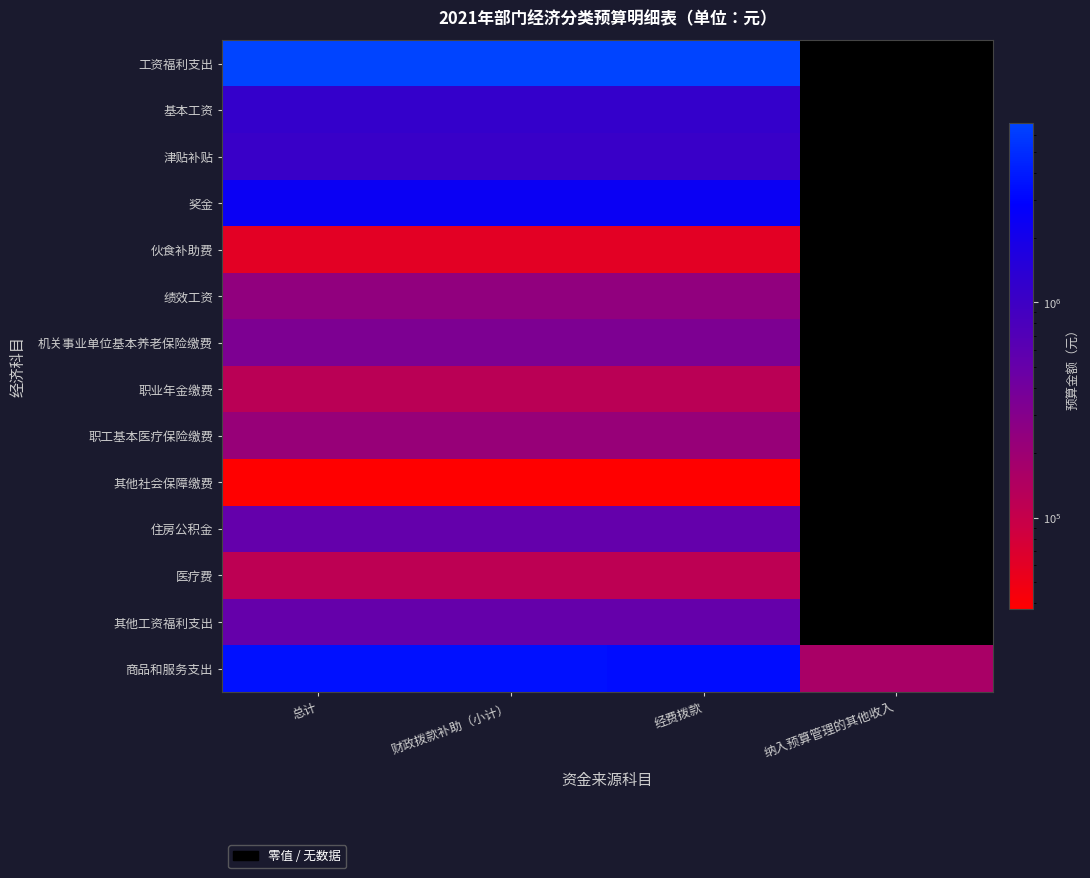

Rank the series by their maximum value, from lowest to highest.

其他社会保障缴费, 伙食补助费, 医疗费, 职业年金缴费, 职工基本医疗保险缴费, 绩效工资, 机关事业单位基本养老保险缴费, 其他工资福利支出, 住房公积金, 津贴补贴, 基本工资, 奖金, 商品和服务支出, 工资福利支出